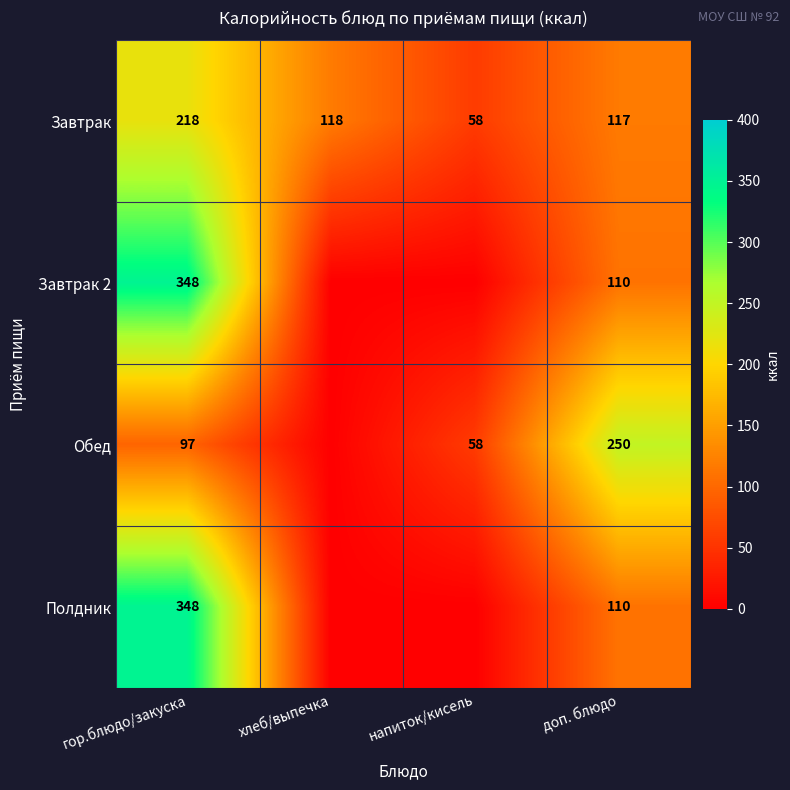

What is the spread (max minus min) of values at доп. блюдо?

140